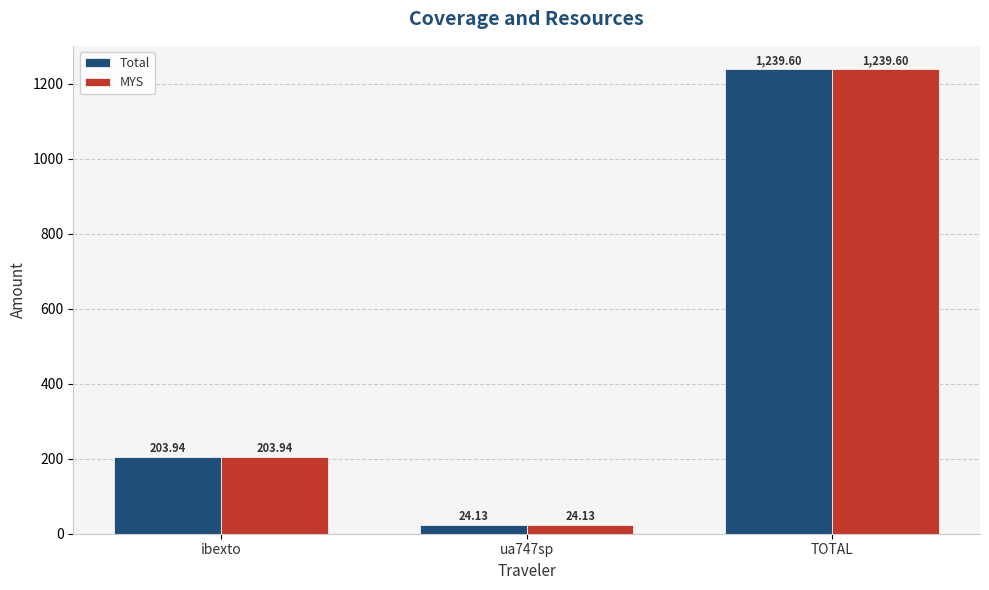

The Total series shows 24.1 at ua747sp. True or false?

True